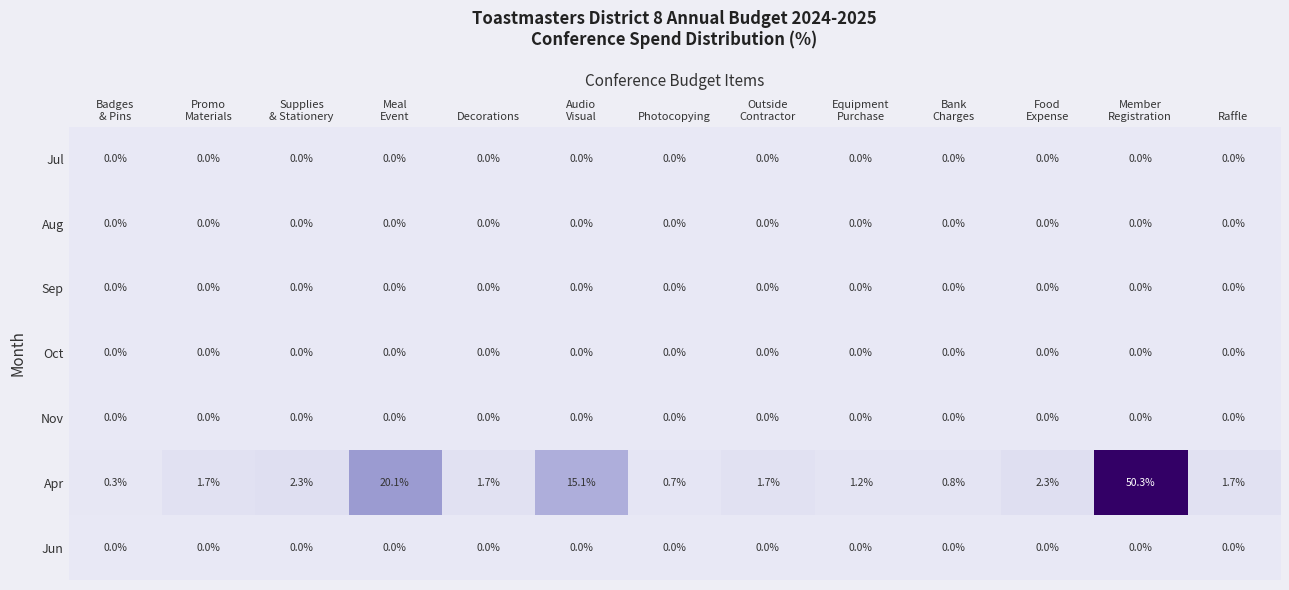

What is the greatest value displayed?

50.3